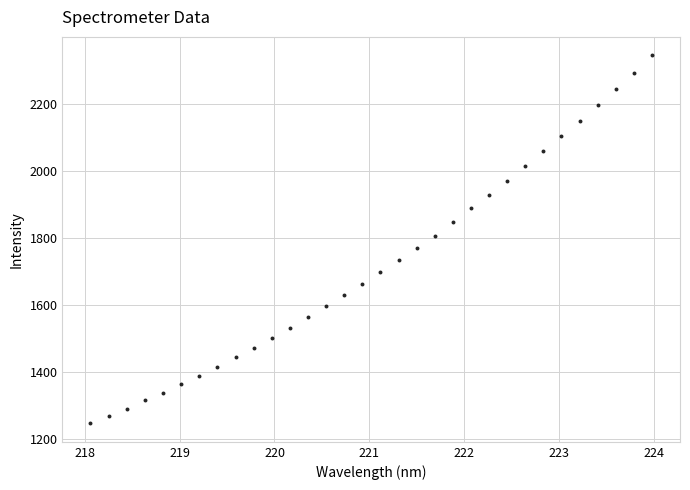

What is the range of X values (max minus min)?

5.9